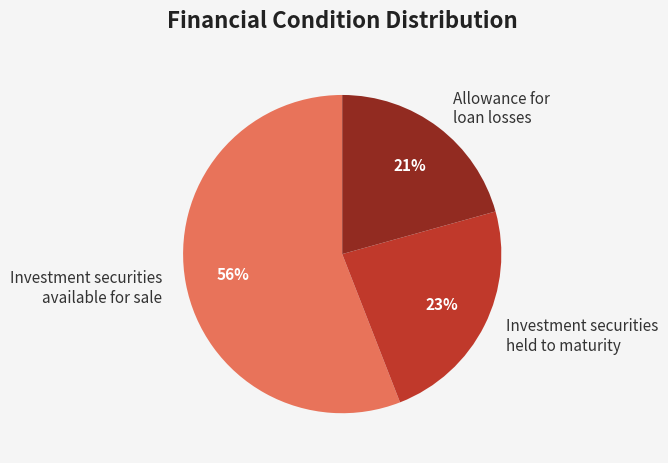

Do Investment securities available for sale and Allowance for loan losses together represent more than half of the pie?

Yes